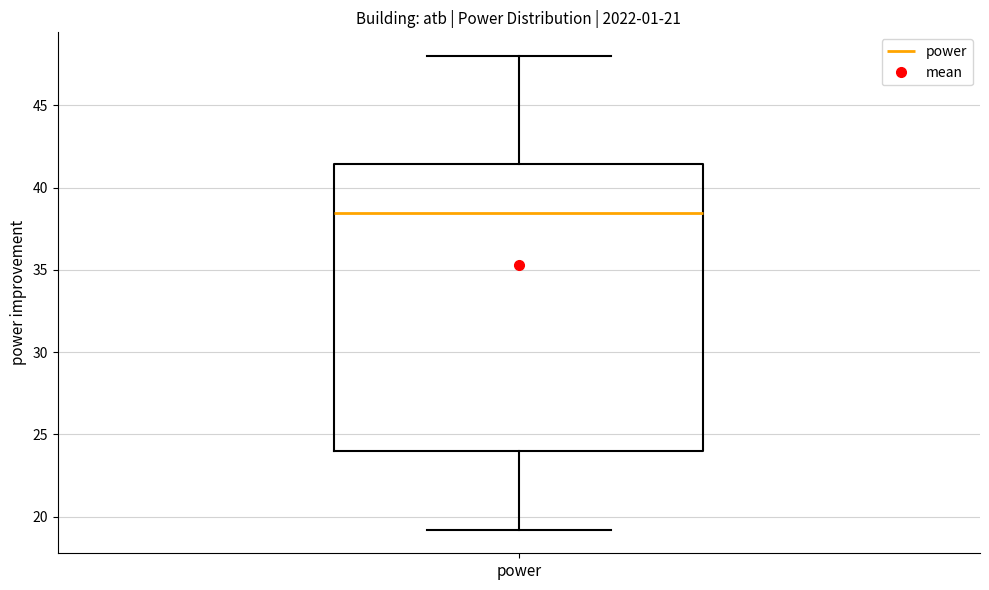

Read this box plot against the y-axis: the position of the median line, the range covered by the box, and the ends of both whiskers. The values are not printed on the chart, so give them approximately, as read against the axis.

median 38.5, box 24.0 to 41.5, whiskers 19.0 to 48.0